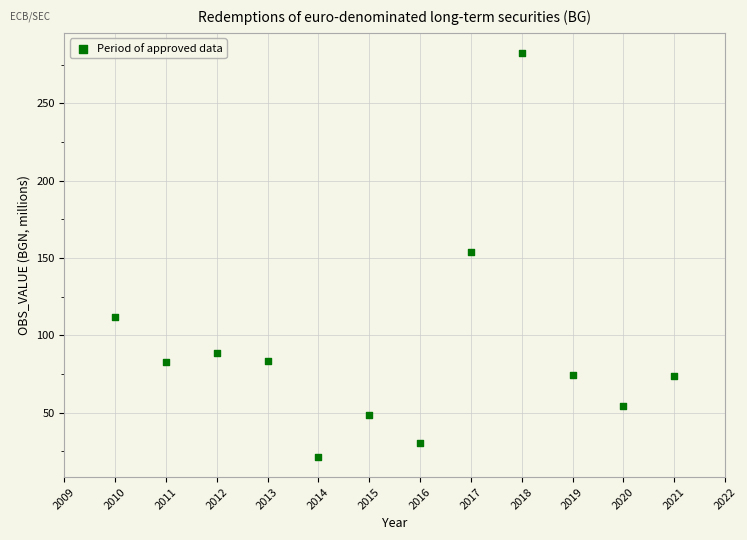

What is the range of X values (max minus min)?

11.0